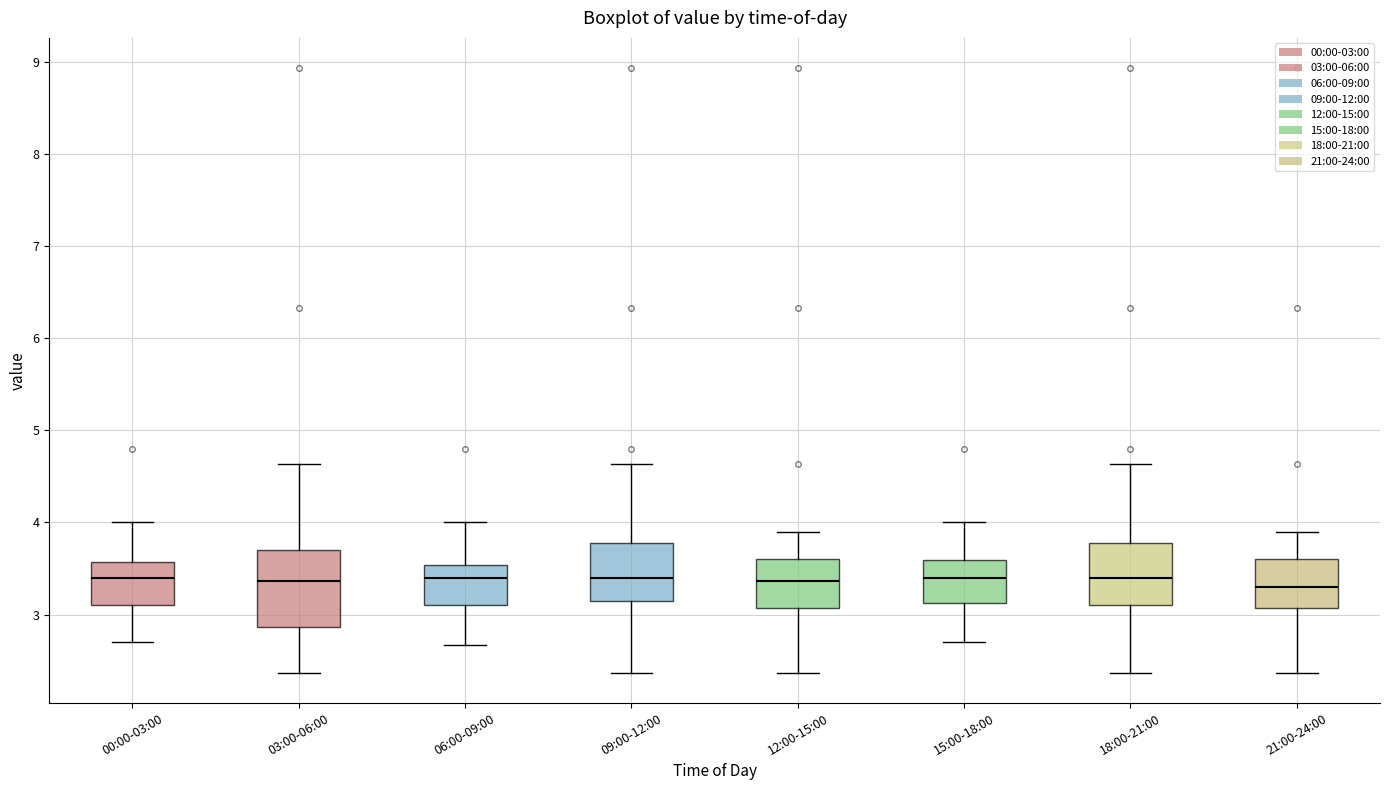

Comparing the boxes themselves (not the whiskers), which one is the tallest?

03:00-06:00